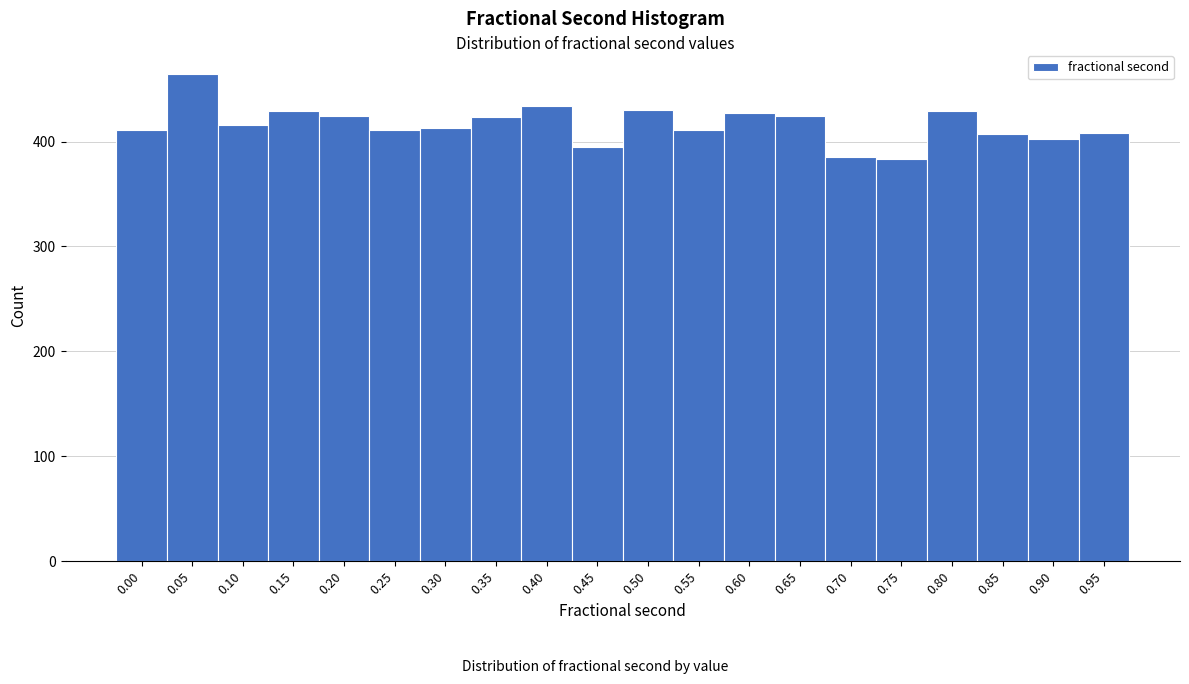

Which has a higher value, 0.90 or 0.60?

0.60